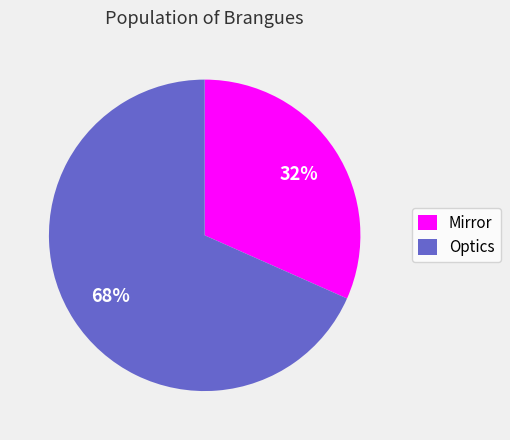

Which slice represents more than half of the pie?

Optics